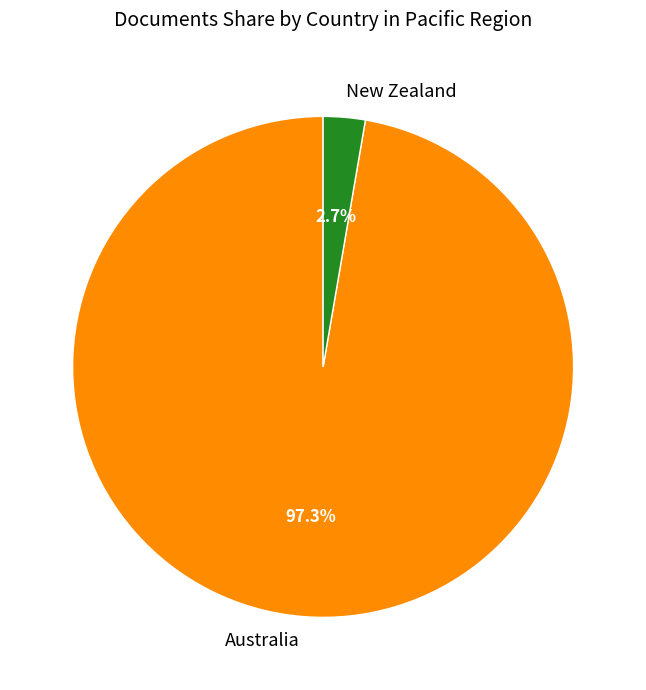

The Australia slice represents 97% of the pie. True or false?

True